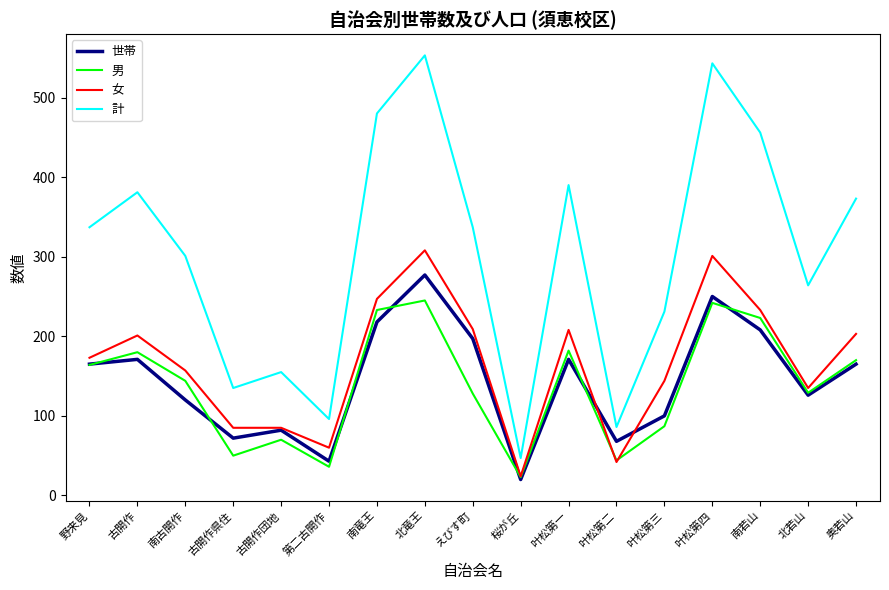

What is the difference between the maximum and minimum values in the 世帯 series?

257